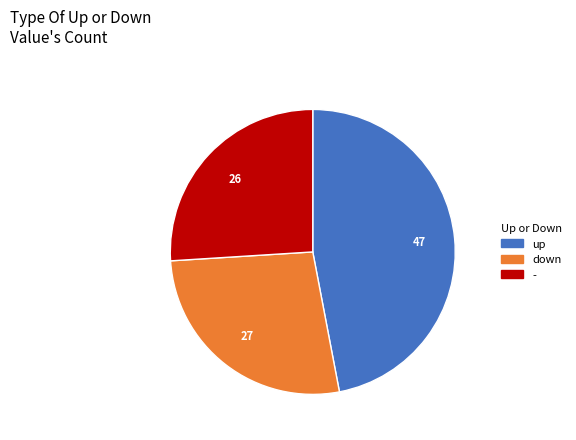

Is - the majority of the pie?

No